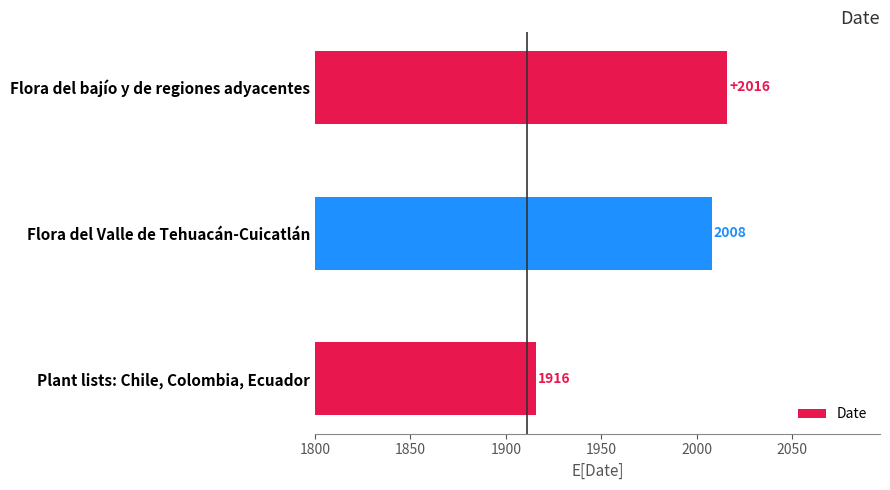

Is it true that the value at Flora del bajío y de regiones adyacentes is 2904?

False